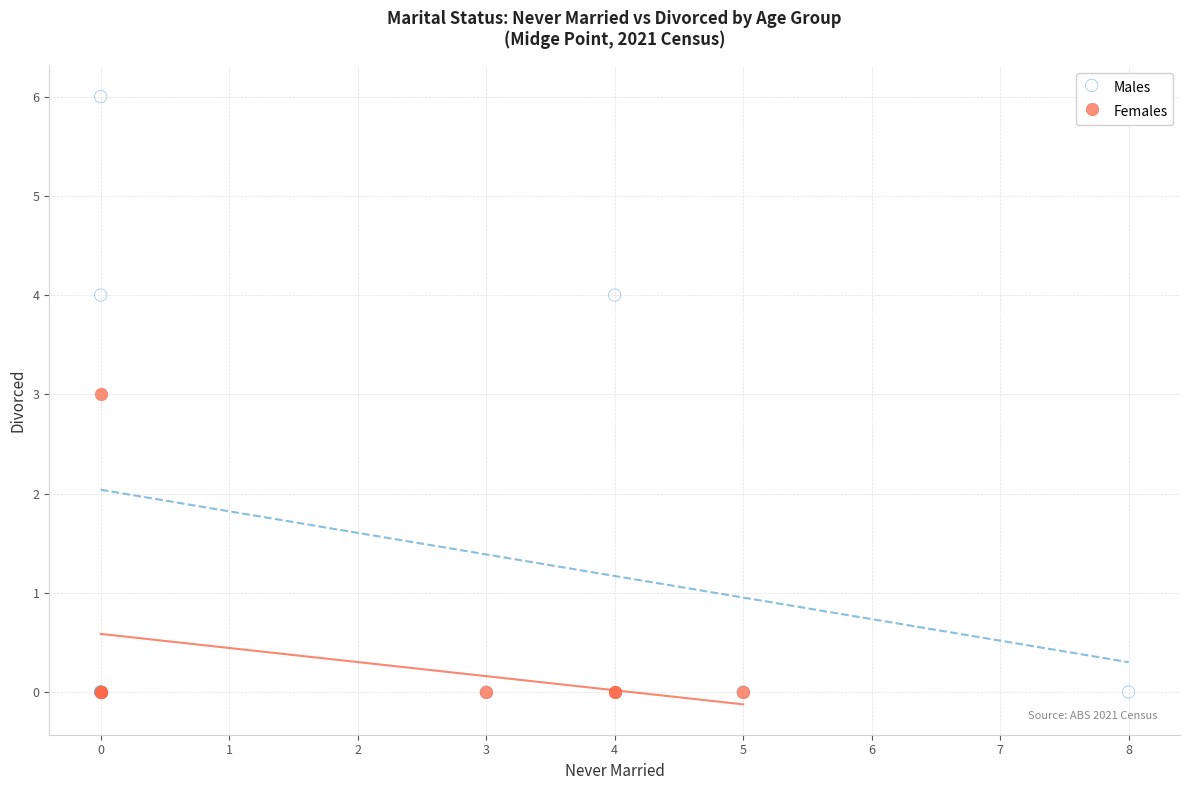

Which series has the largest Y range (max minus min)?

Males